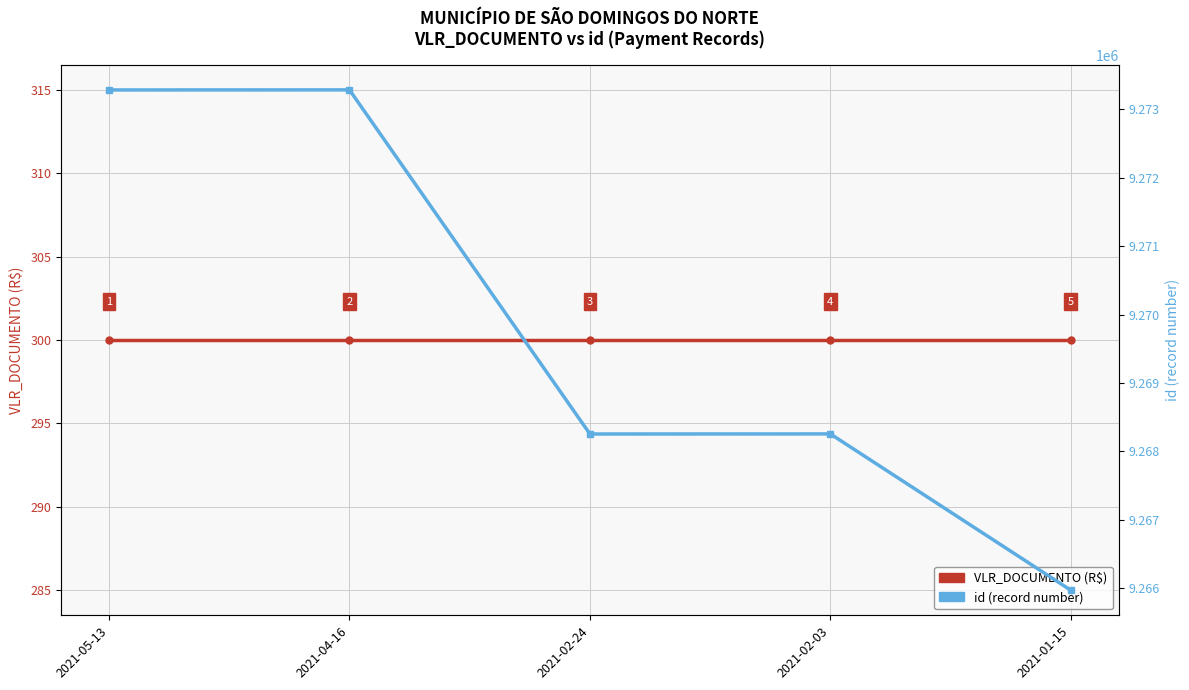

What is the maximum value shown in the chart?

9273285